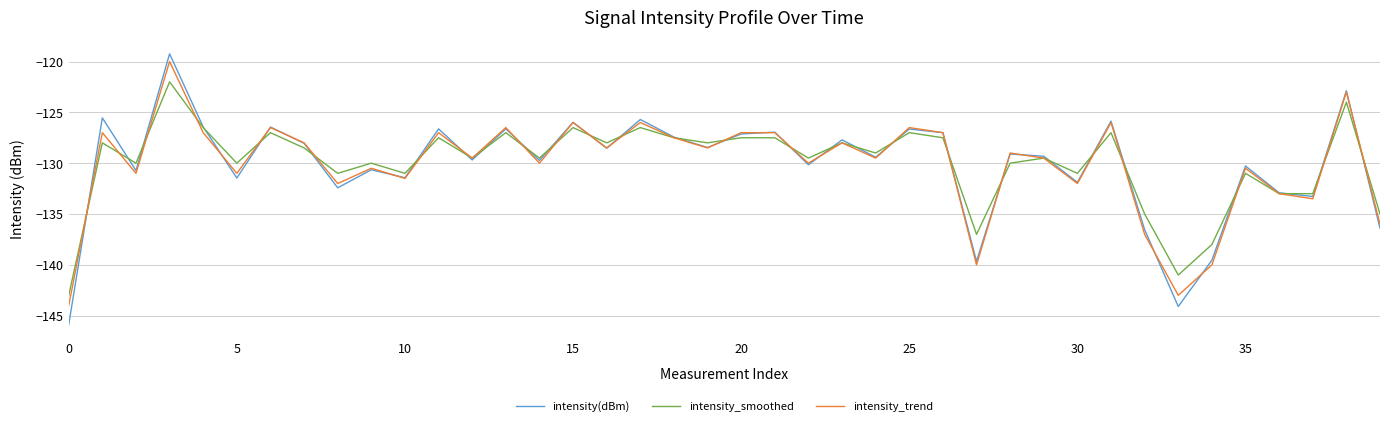

Which series has the largest range (max minus min)?

intensity(dBm)